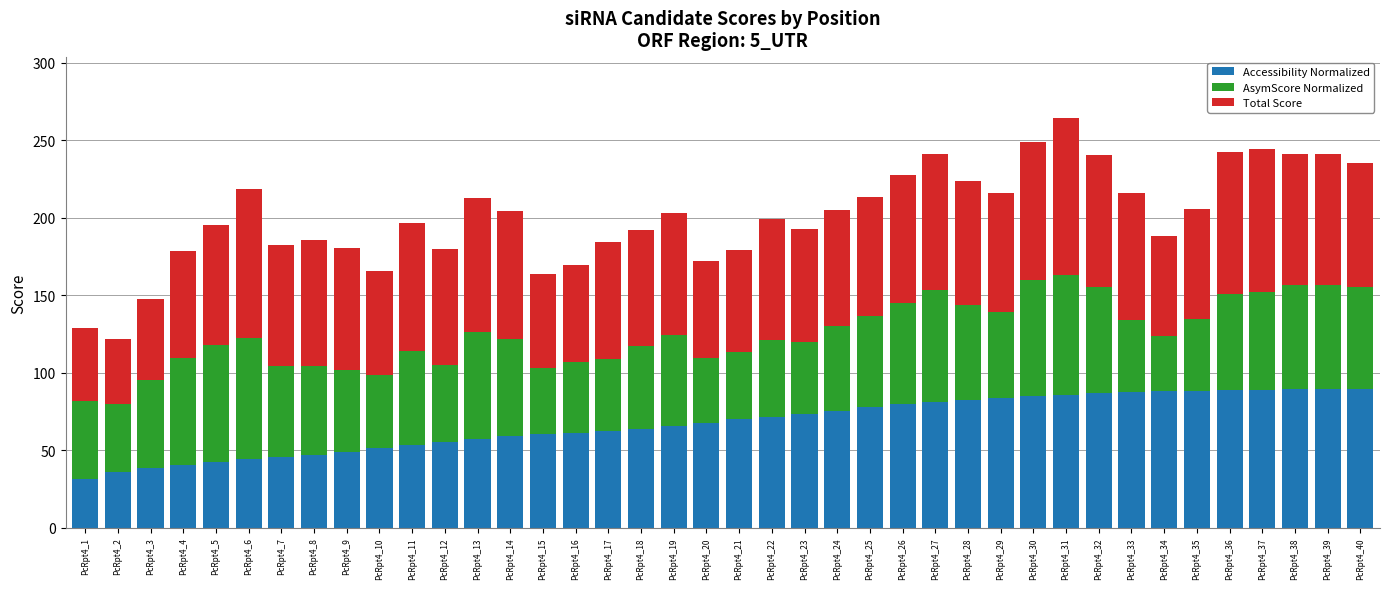

What is the total value across all series at PcRpt4_18?

192.1